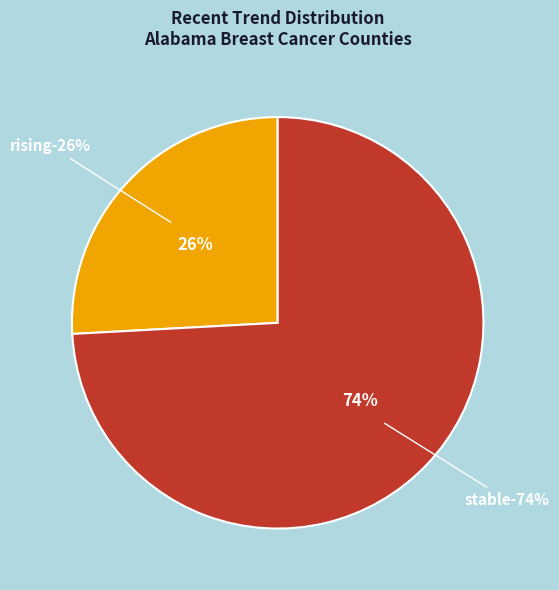

Rank the categories by value from lowest to highest.

rising, stable